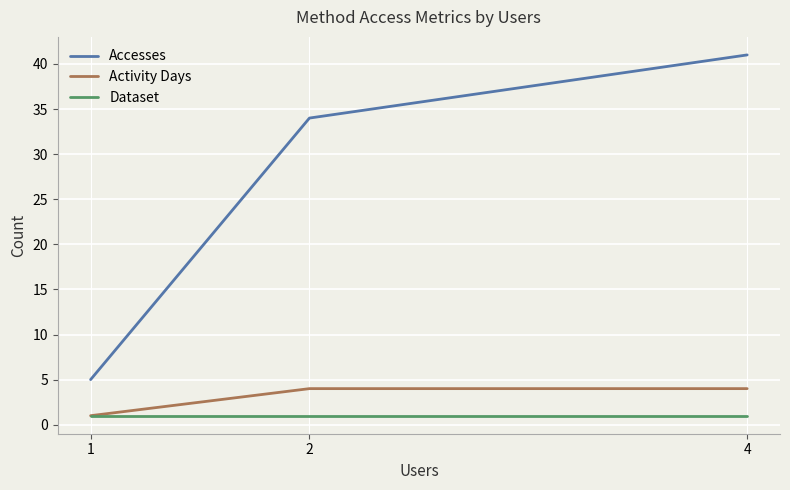

Rank the series by their maximum value, from highest to lowest.

Accesses, Activity Days, Dataset